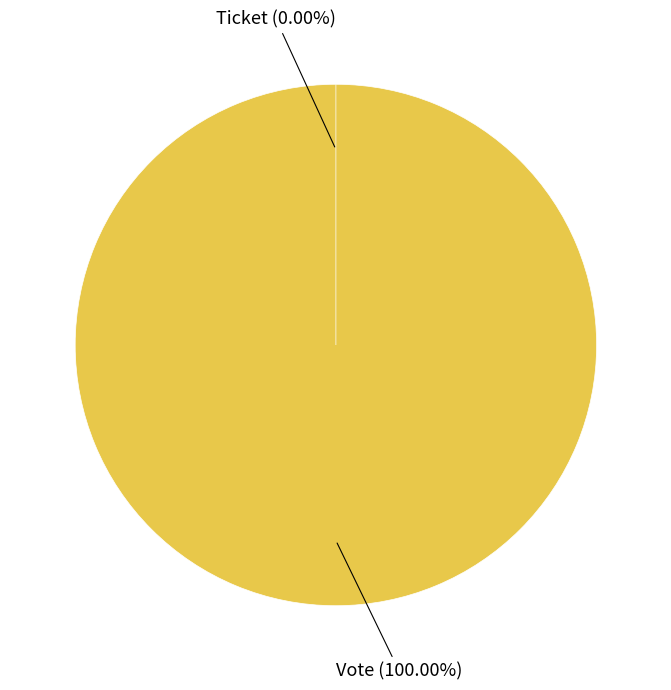

Which slice represents more than half of the pie?

Vote